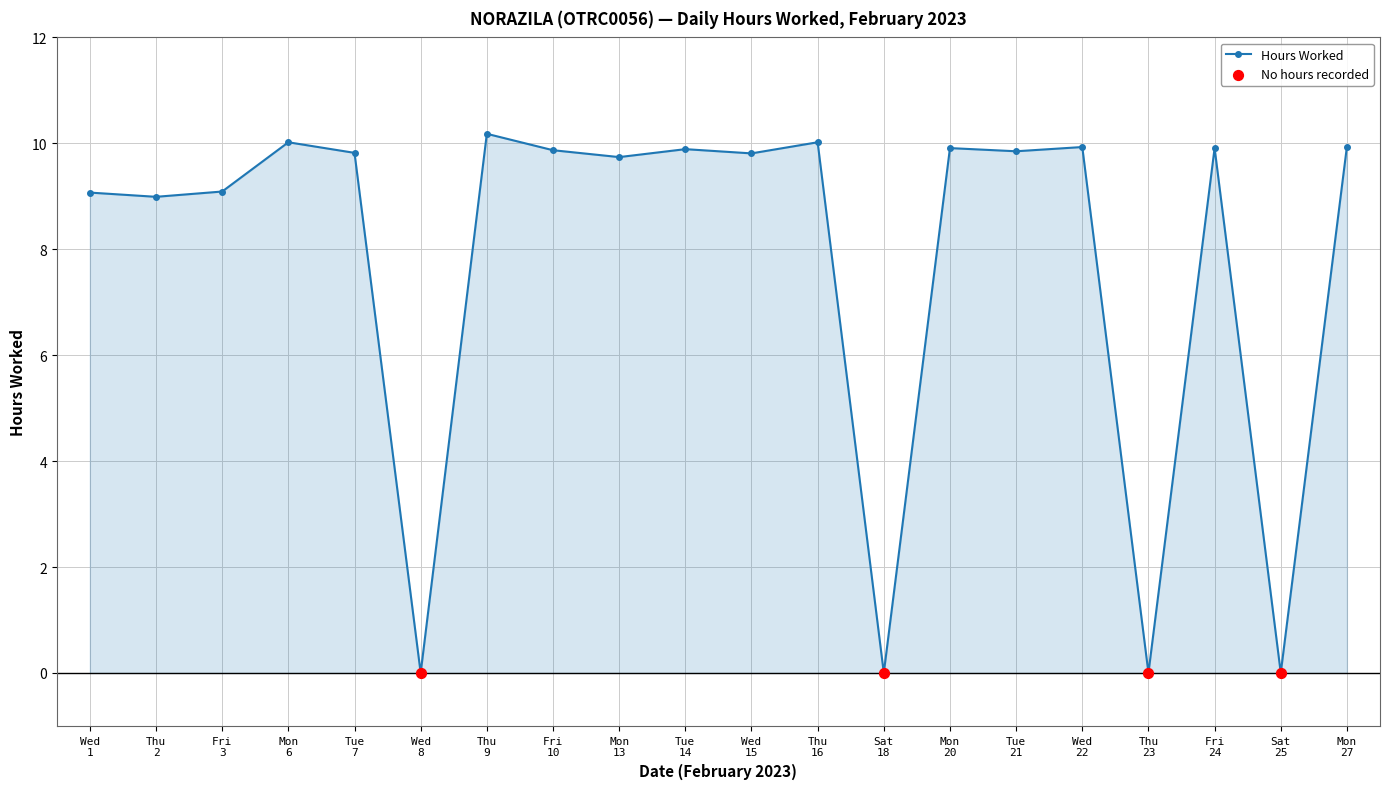

True or false: the data has more than 2 interior local peaks.

True